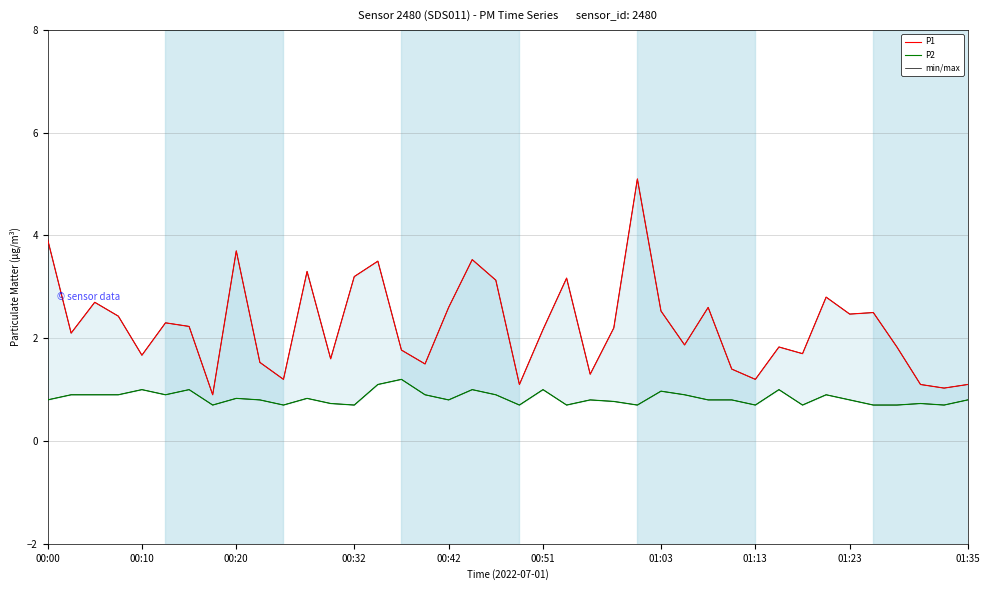

Rank the series at 16 from lowest to highest value.

P2, P1, min/max